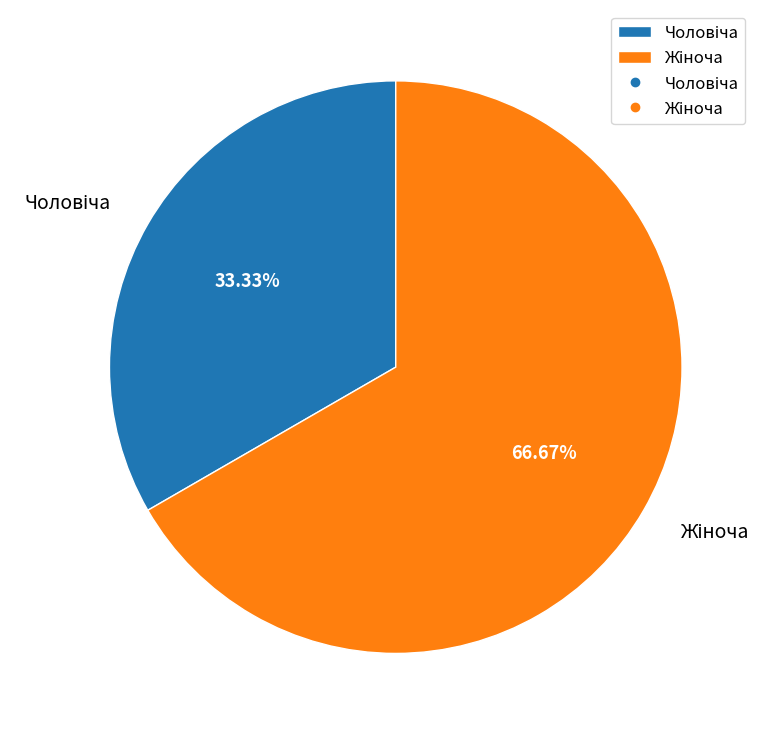

Is there a majority slice in this chart?

Yes